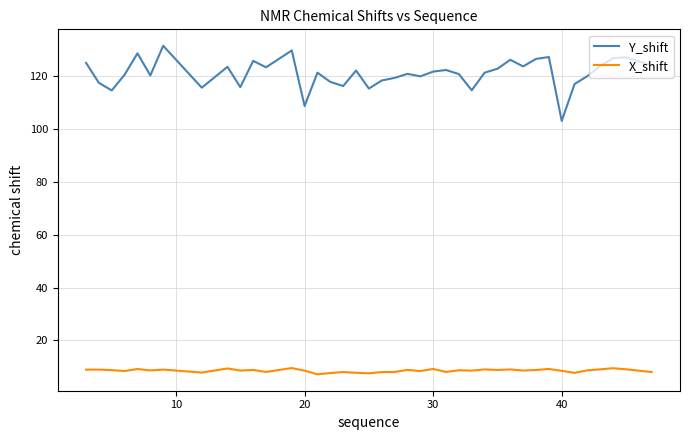

What is the difference between the maximum and minimum values in the Y_shift series?

28.5